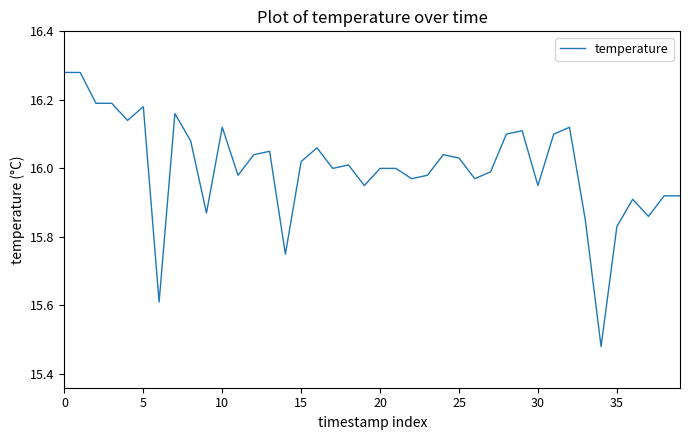

What is the smallest value displayed?

15.5